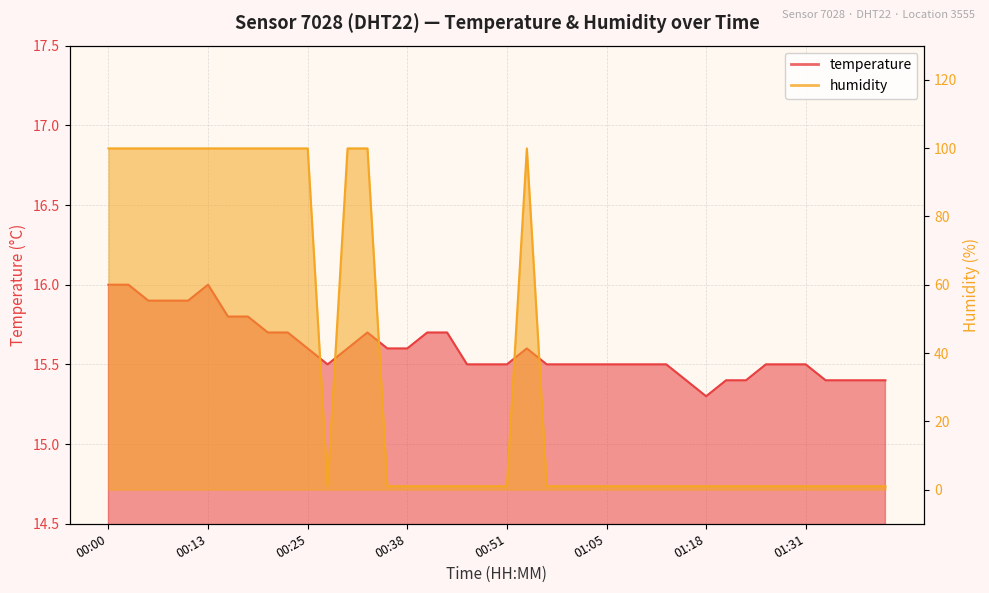

Does the chart display data point markers on the line(s)?

No